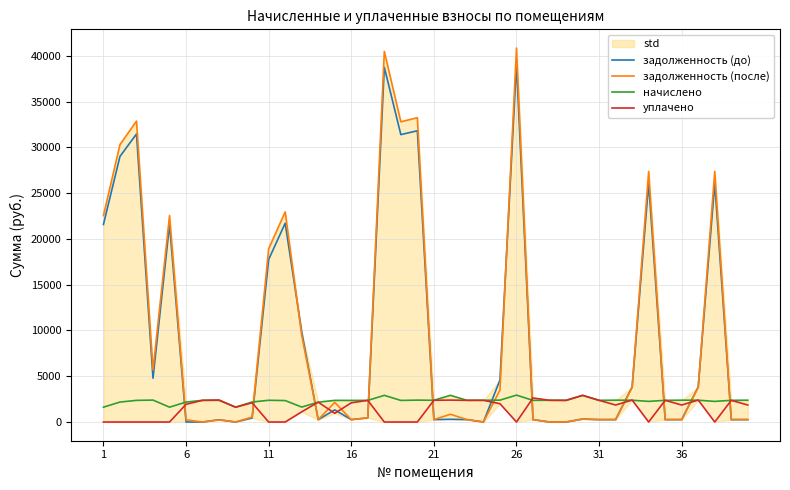

How many values in the начислено series are below 2369?

18